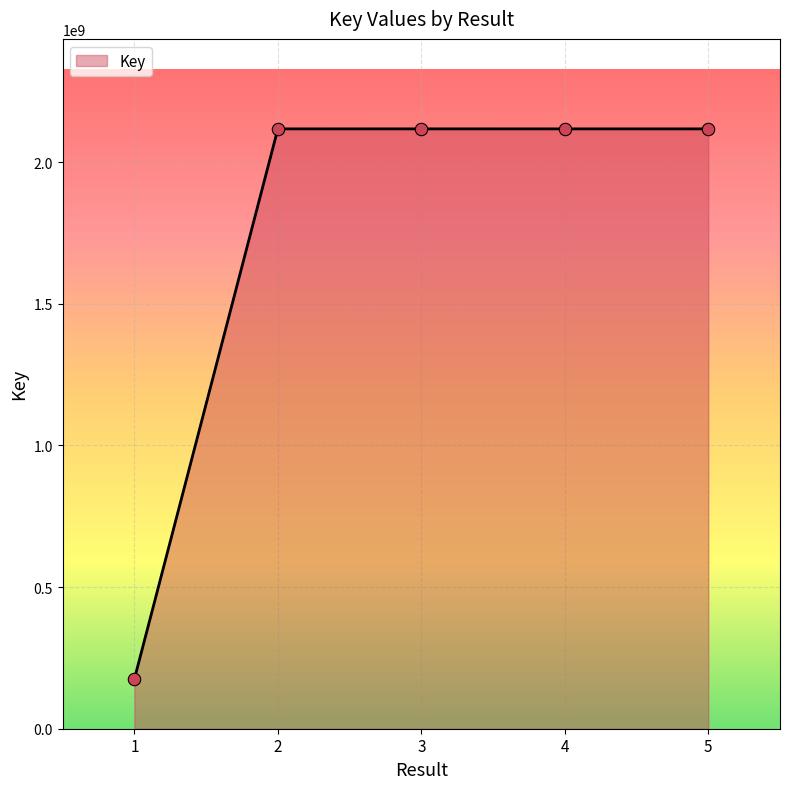

Approximately how many times larger is the value at 5 compared to 1?

12.1